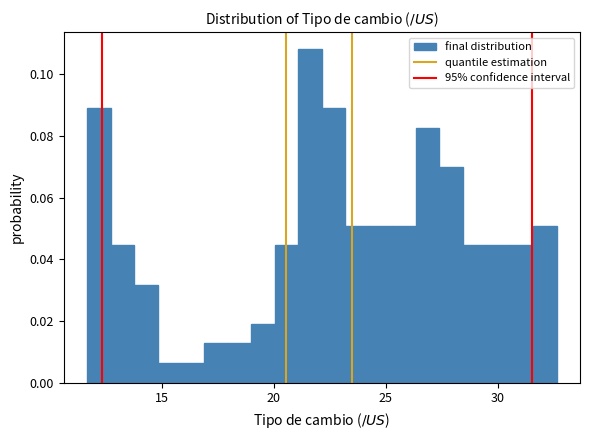

Read against the x-axis, roughly where is the centre of the tallest bar?

21.5